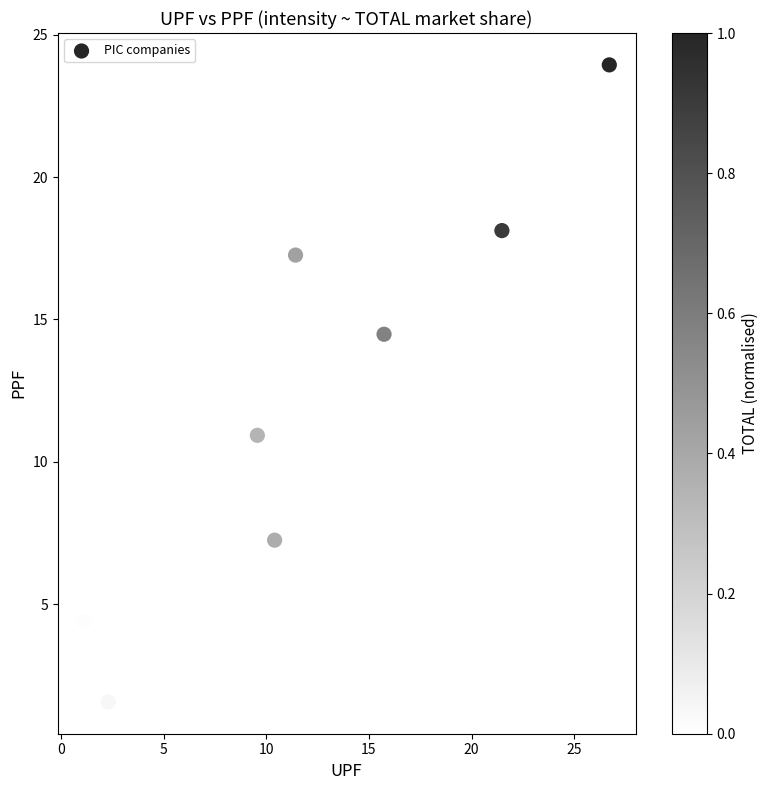

What Y value in the scatter plot is closest to 12?

10.9